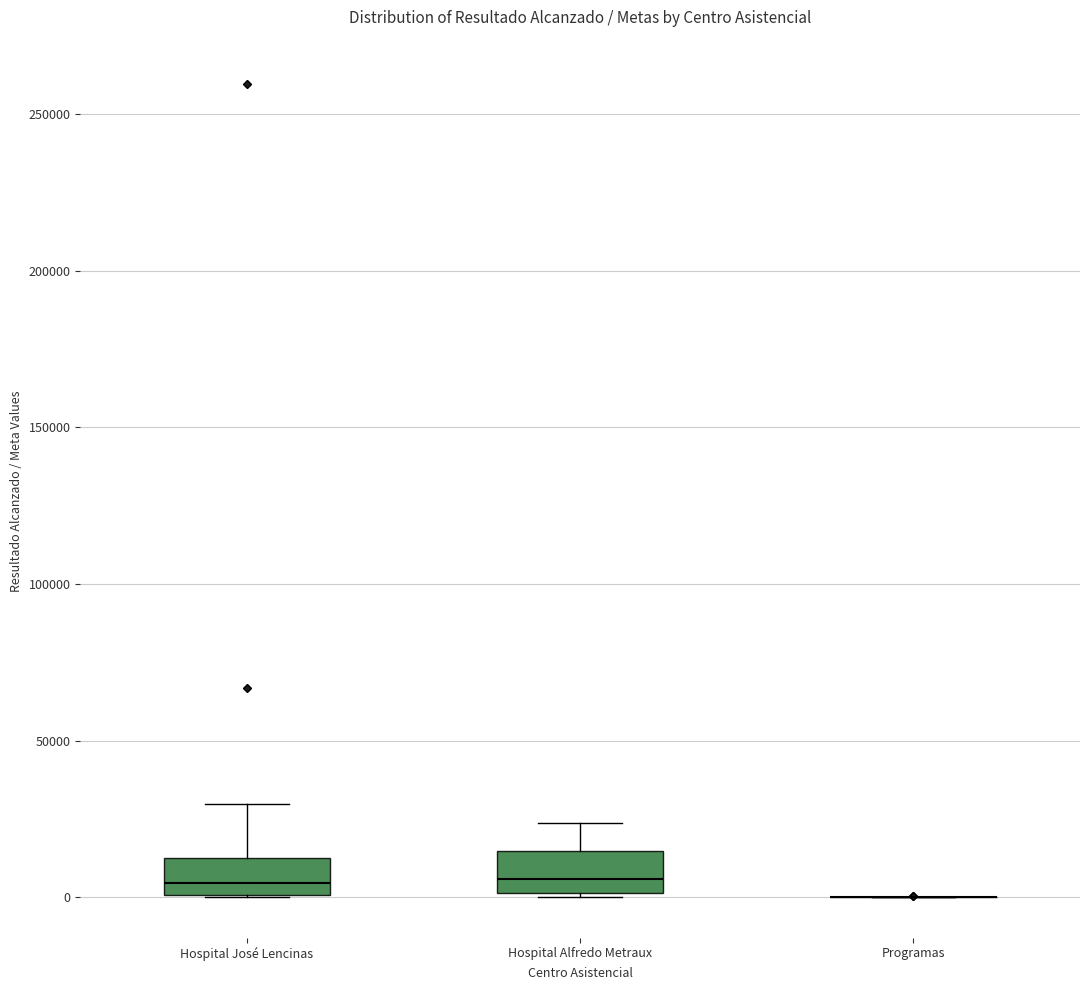

Where does the median line of the box for Hospital Alfredo Metraux sit on the y-axis? The values are not printed on the chart, so give them approximately, as read against the axis.

5000